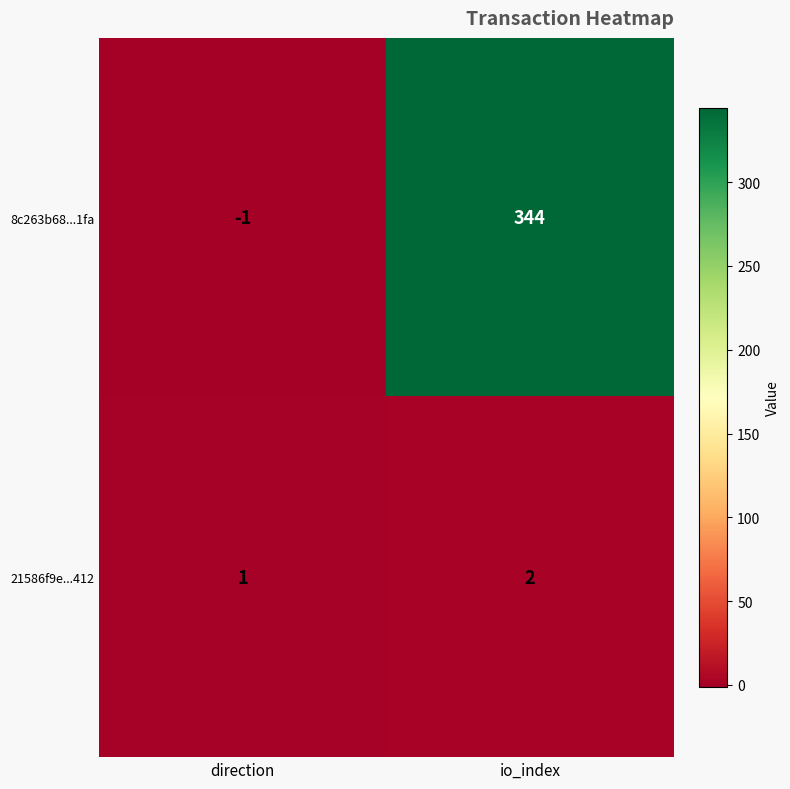

What is the difference between the highest and lowest values at io_index?

342